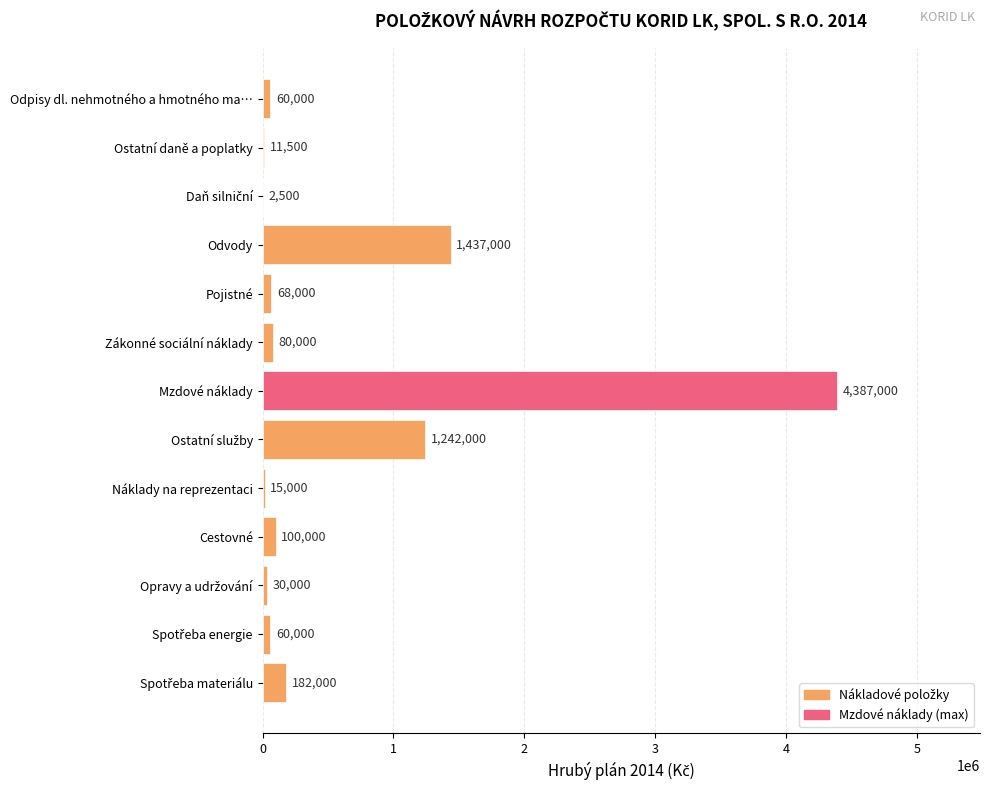

What is the maximum value shown in the chart?

4387000